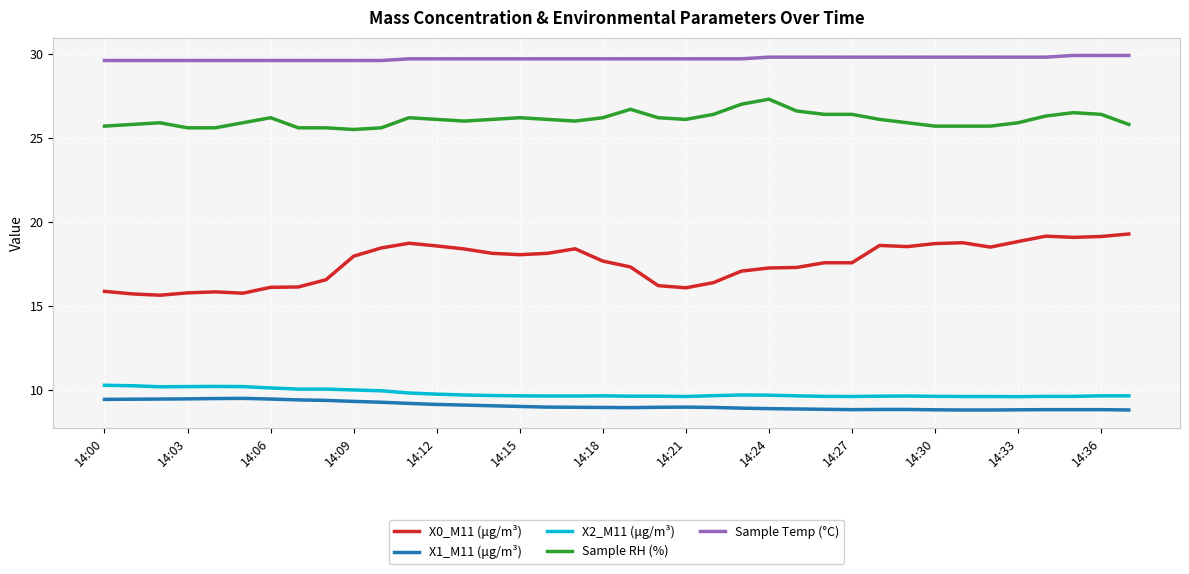

What is the maximum value for Sample RH (%)?

27.3